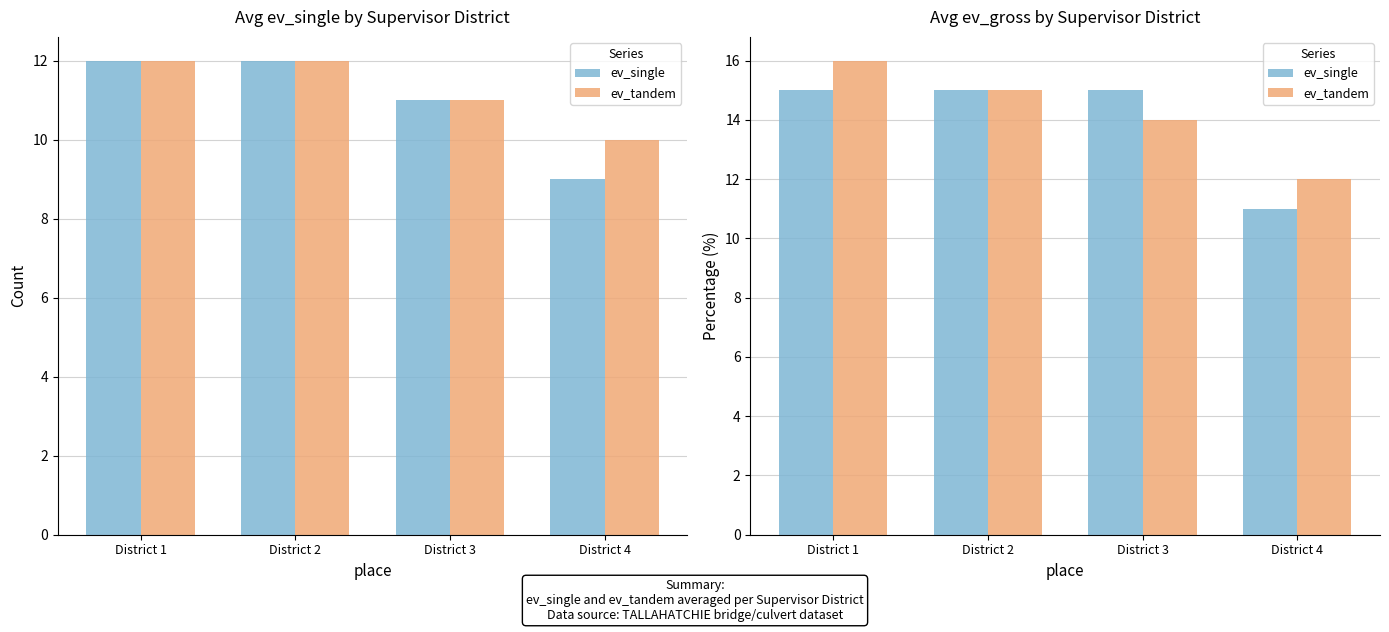

What is the value of the ev_tandem bar at the 4th from the left?

12